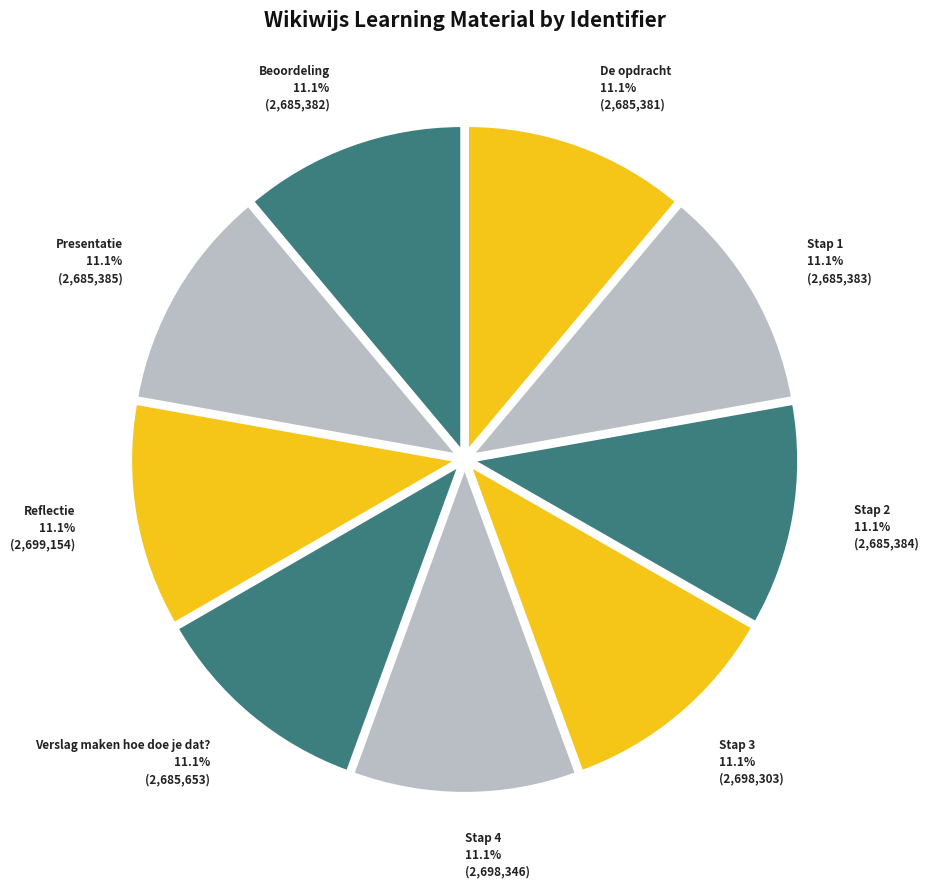

What percentage do Beoordeling and De opdracht together represent?

22.2%